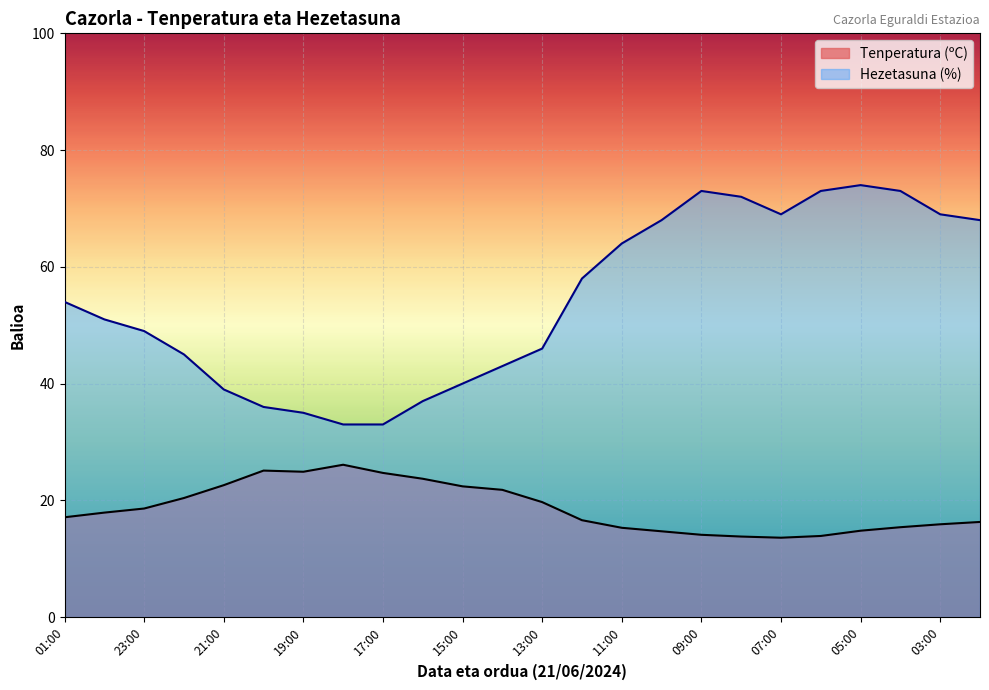

What is the sum of all Hezetasuna (%) values?

1302.0